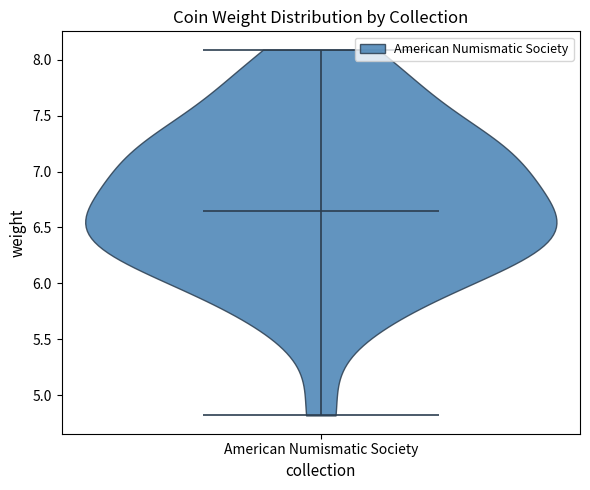

Read this violin plot against the y-axis: where its median line is, and the lowest and highest points the violin reaches. The values are not printed on the chart, so give them approximately, as read against the axis.

median line 6.65, lowest point 4.80, highest point 8.10